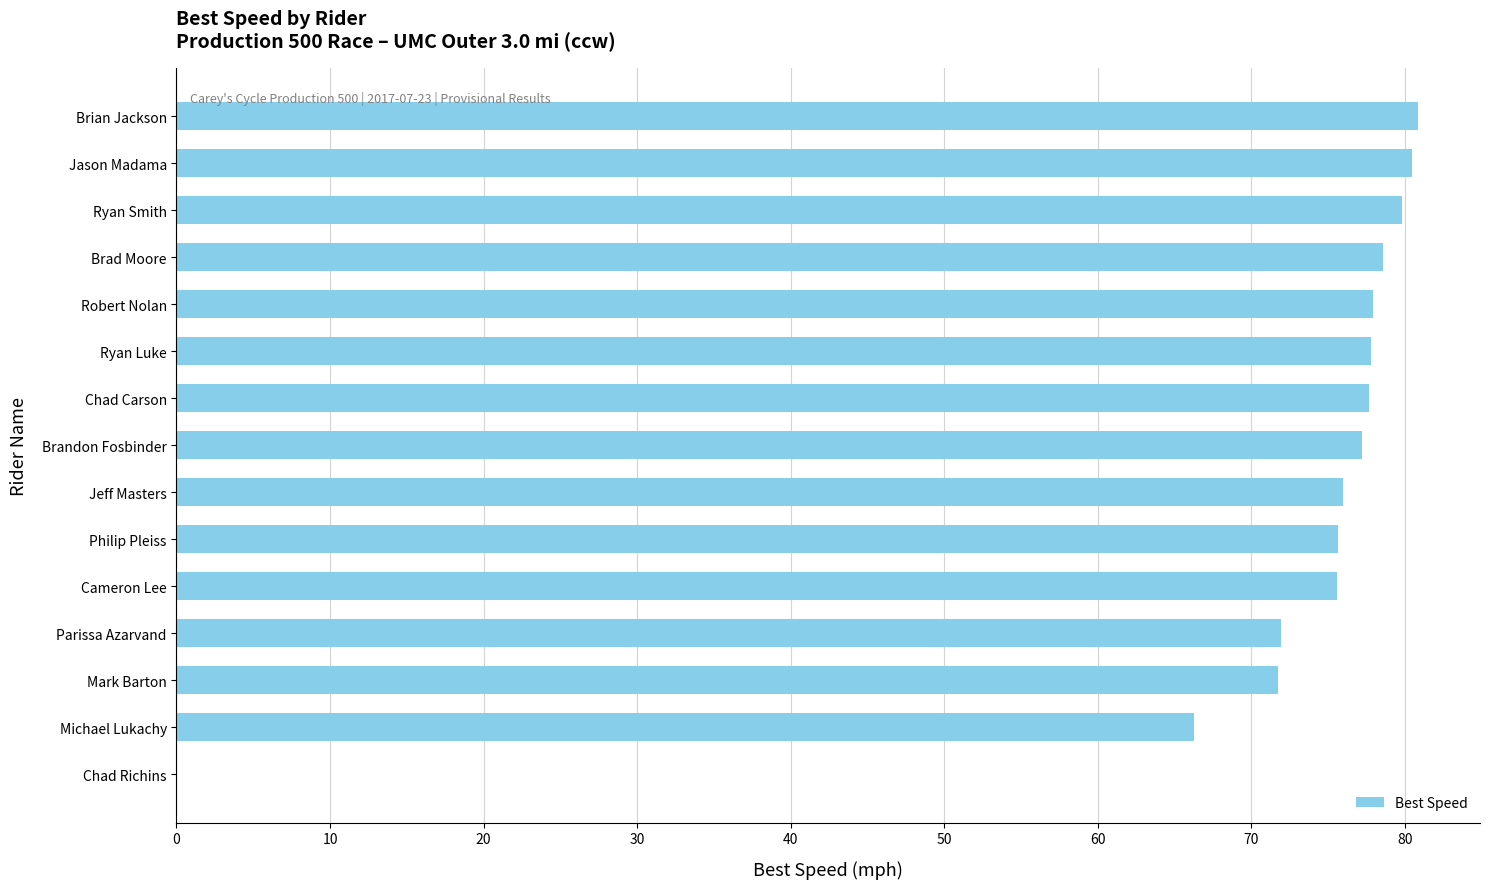

What is the sum of all values?

1067.4